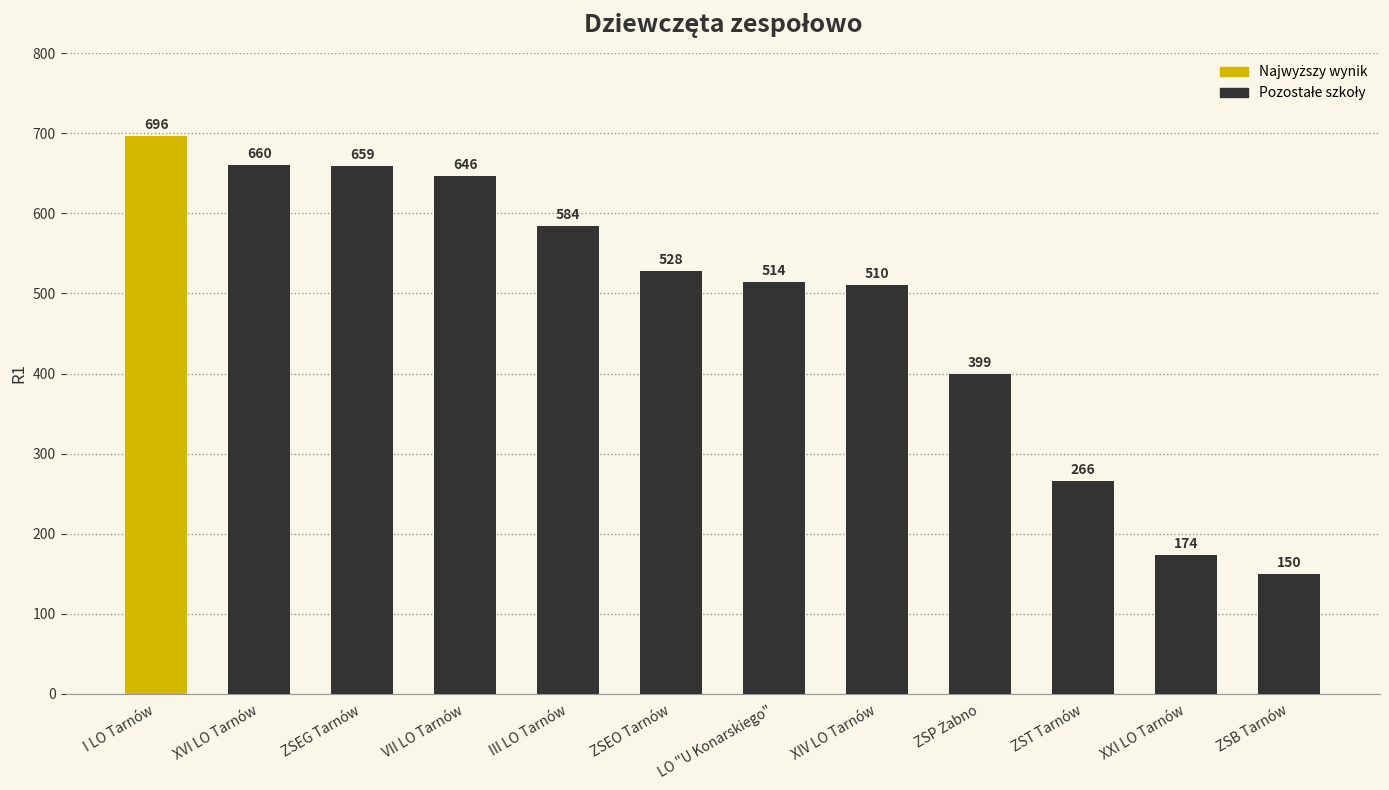

How many data points are less than 528?

6